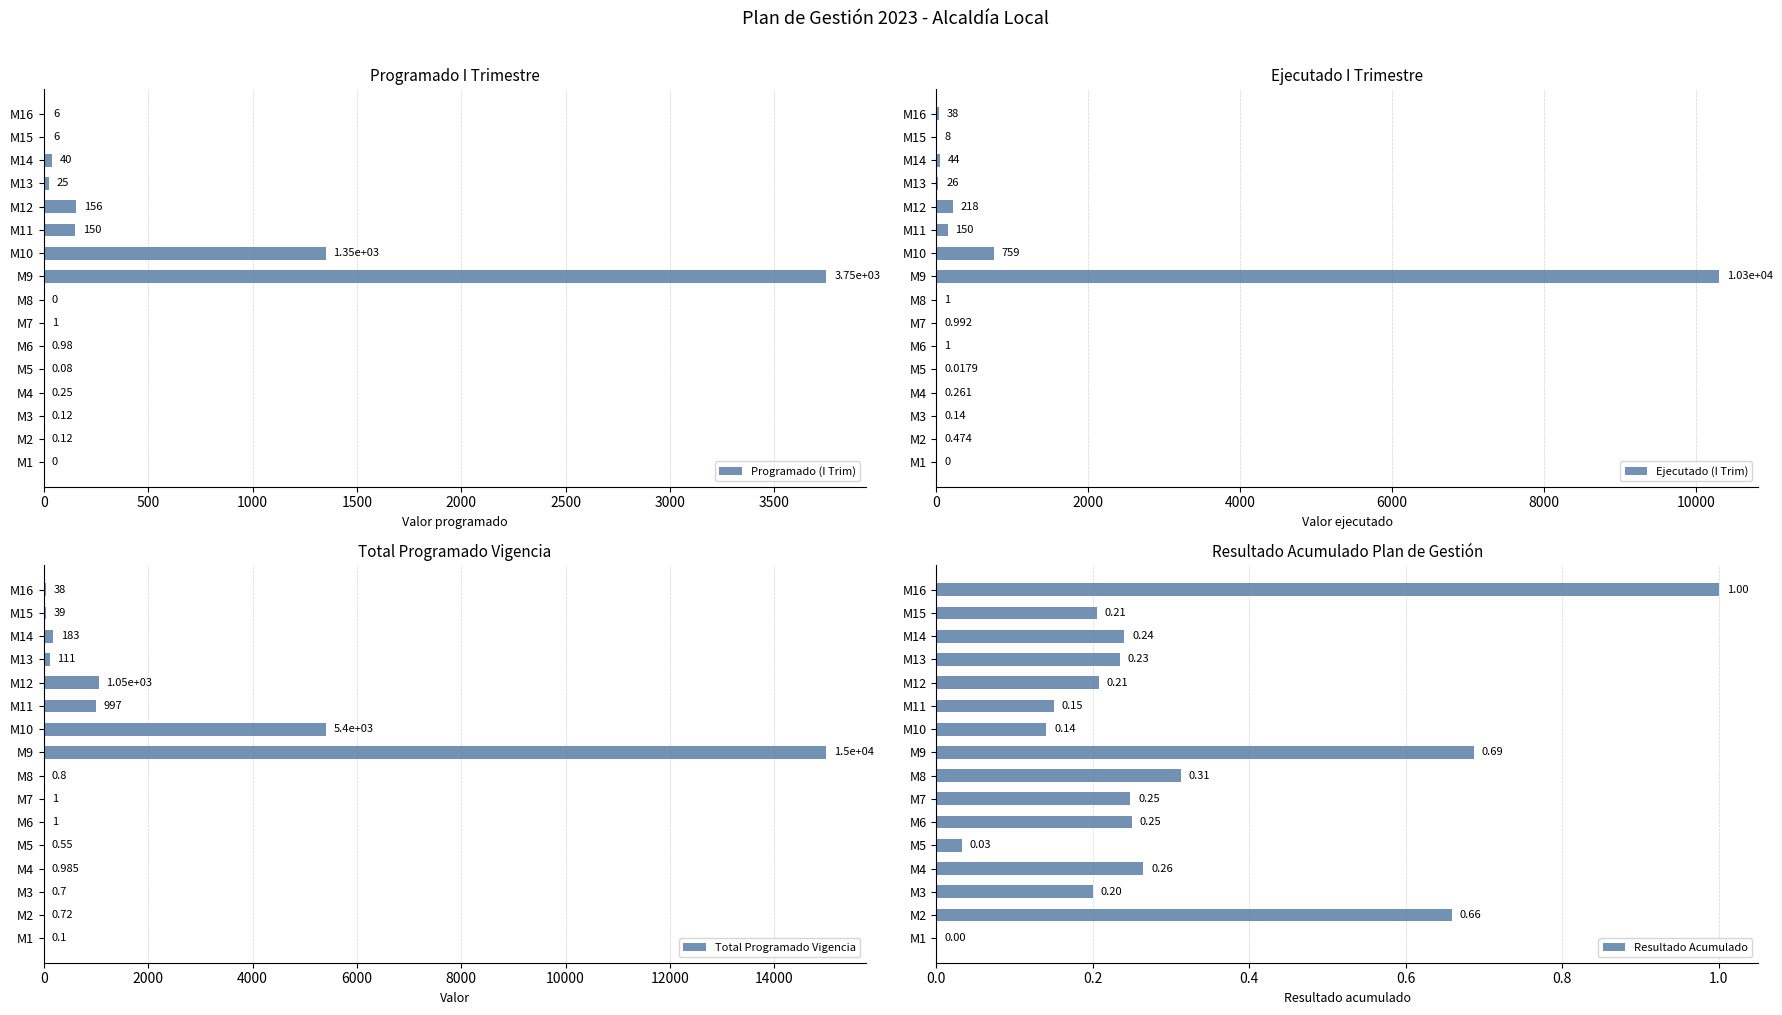

At how many categories does at least one series exceed 2515?

2